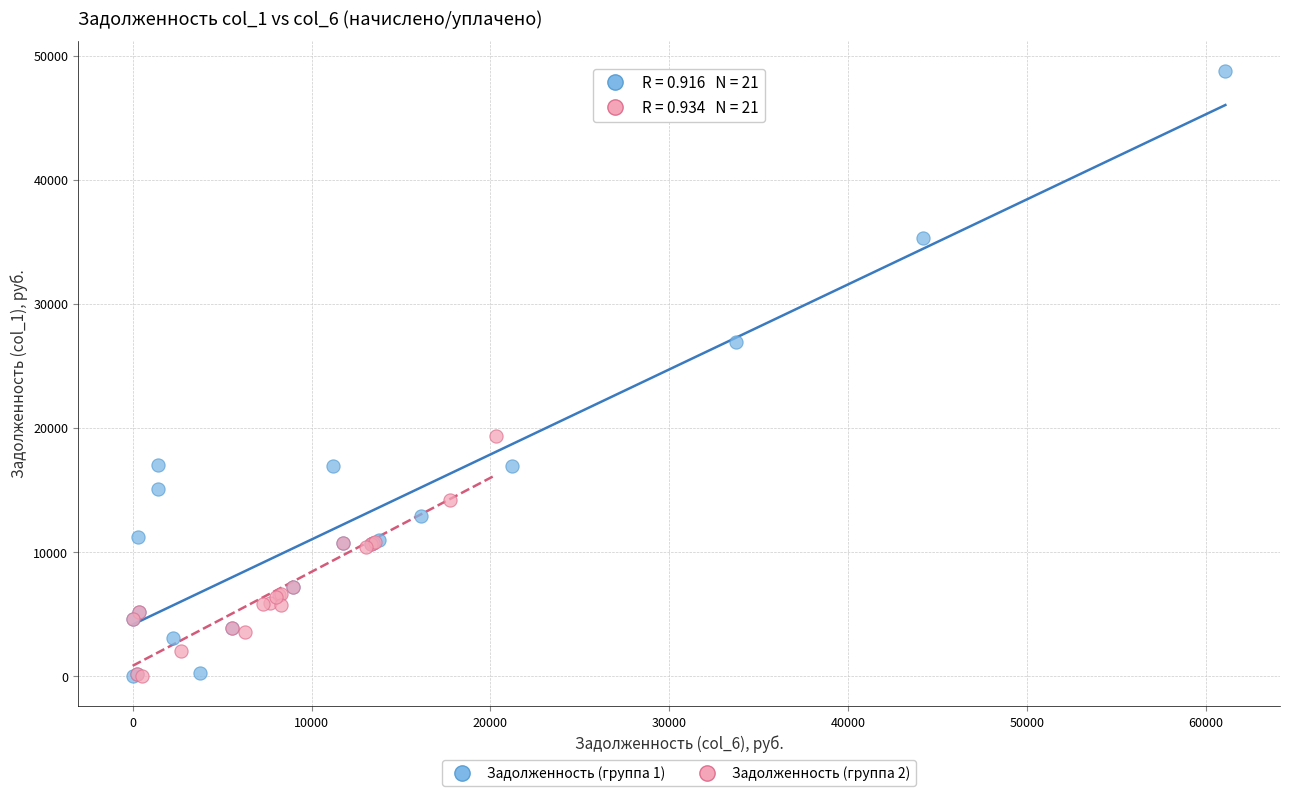

Which series reaches the maximum Y coordinate?

Задолженность (группа 1)